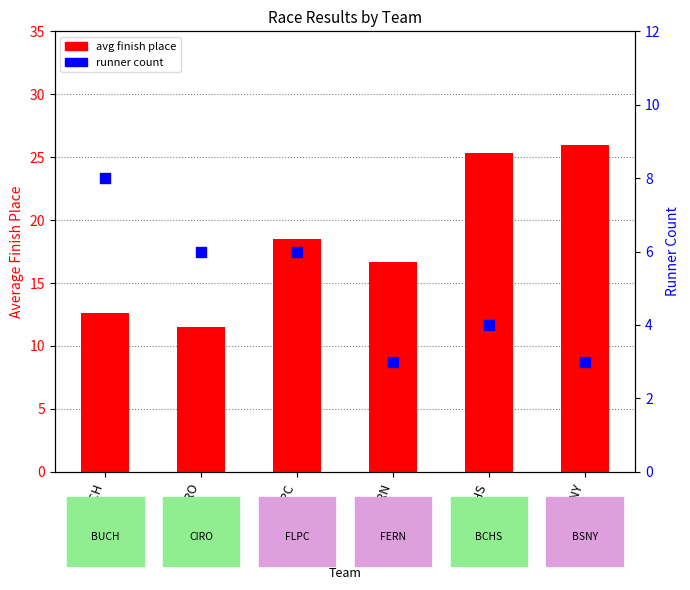

What is the total value across all series at FLPC?

24.5